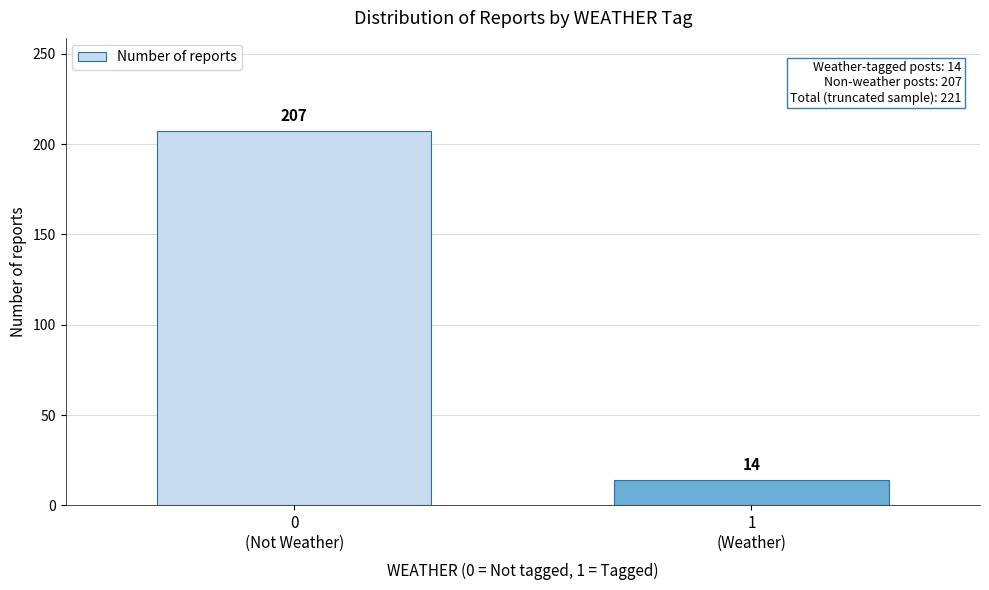

Reading left to right, list all the values displayed in this chart.

207	14